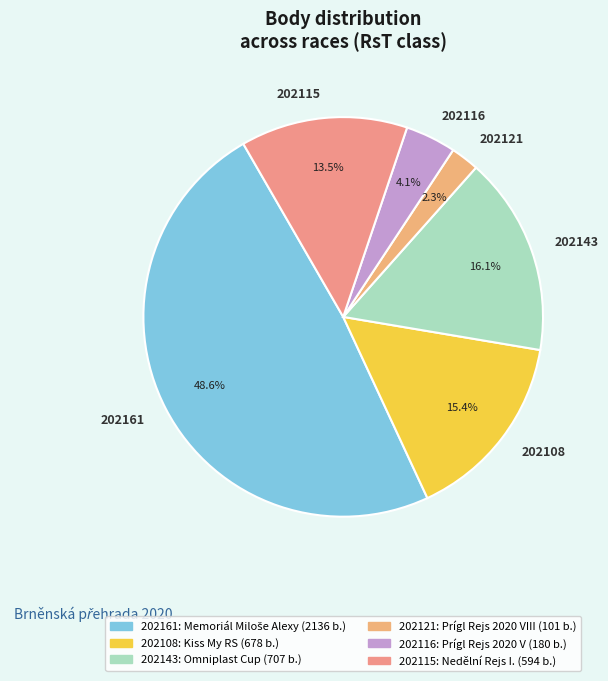

To the nearest percent, what is the combined percentage of 202108 and 202116?

20%